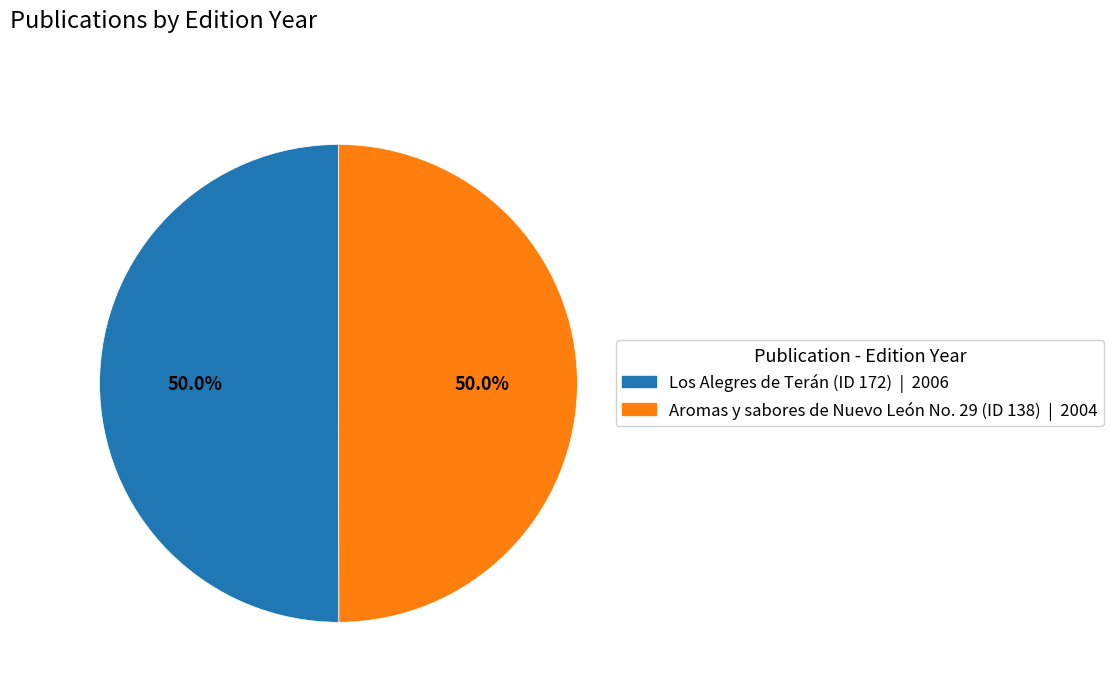

To the nearest percent, what percentage of the pie is Los Alegres de Terán (ID 172)?

50%